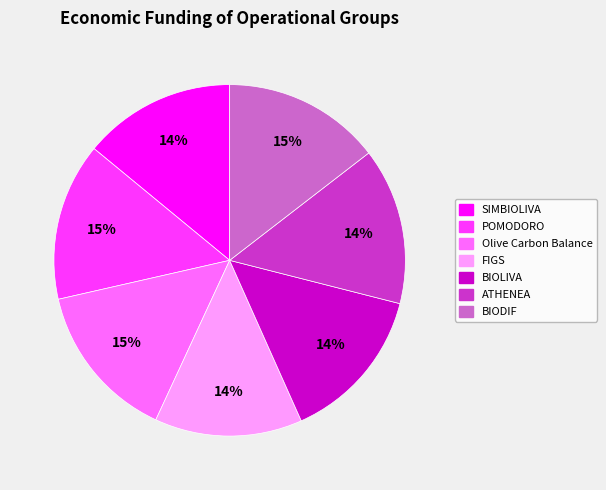

Combined, do ATHENEA and Olive Carbon Balance account for over 50%?

No